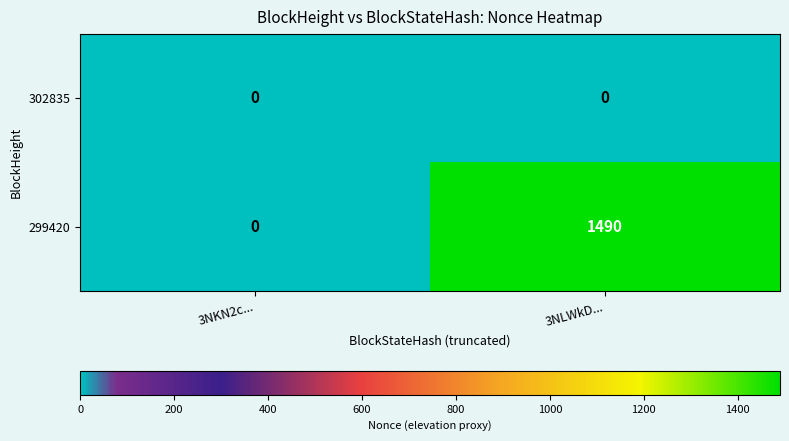

Reading left to right, transcribe all the data shown in this chart.

302835: 3NKN2c...=0	3NLWkD...=0
299420: 3NKN2c...=0	3NLWkD...=1490